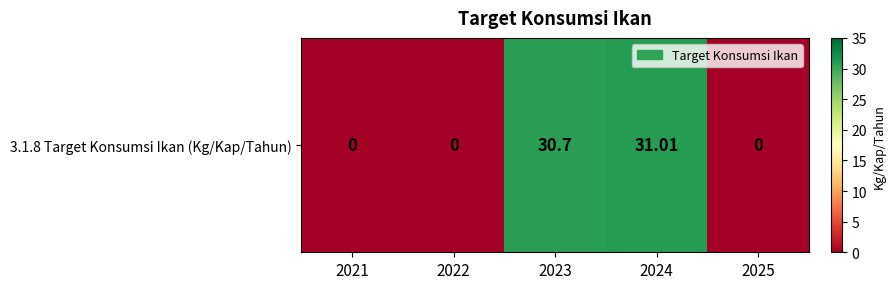

Where is the data nearest to the value 15?

2021